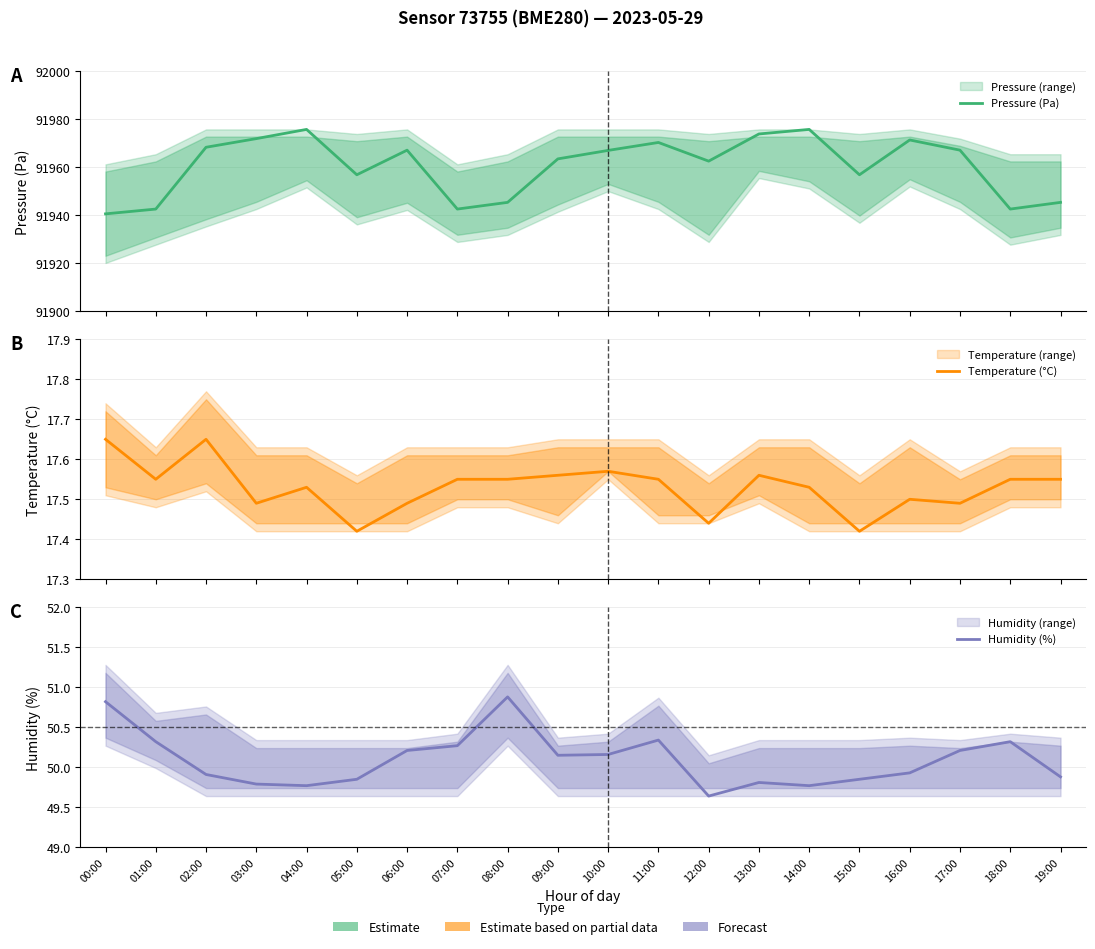

The Temperature (°C) series shows 17.4 at 05:00. True or false?

True